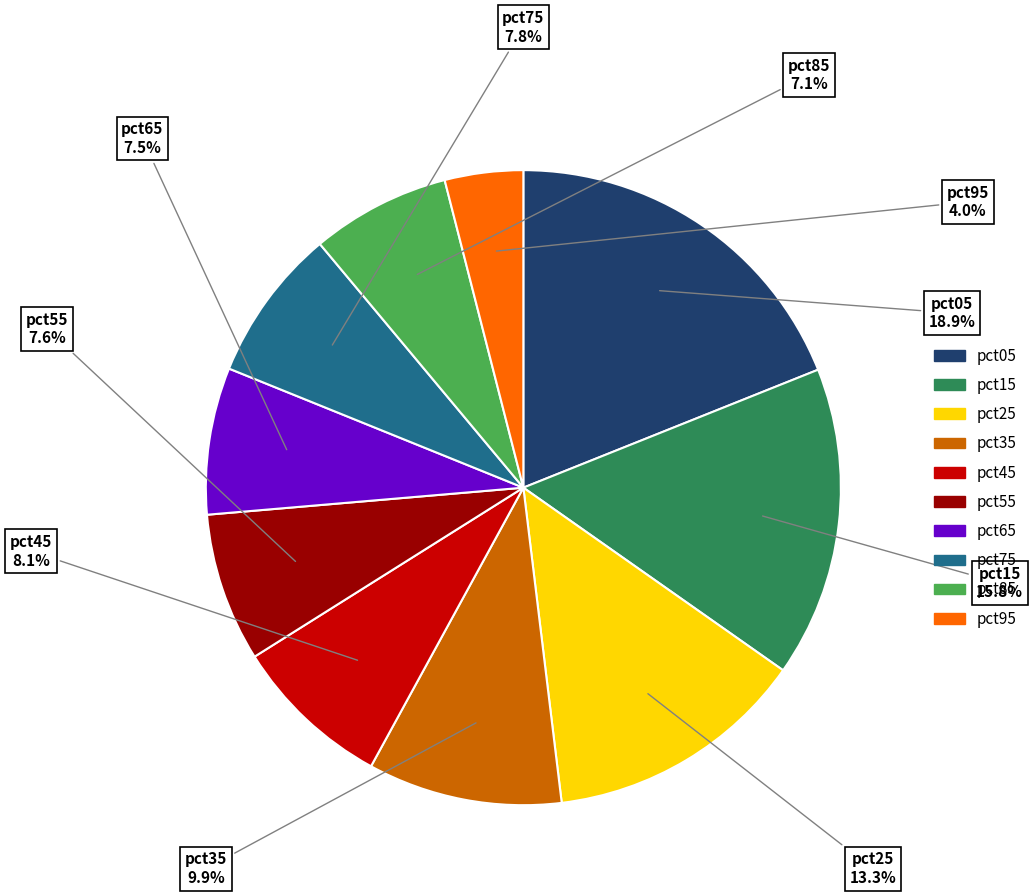

What percentage is the pct25 slice, to the nearest percent?

13%